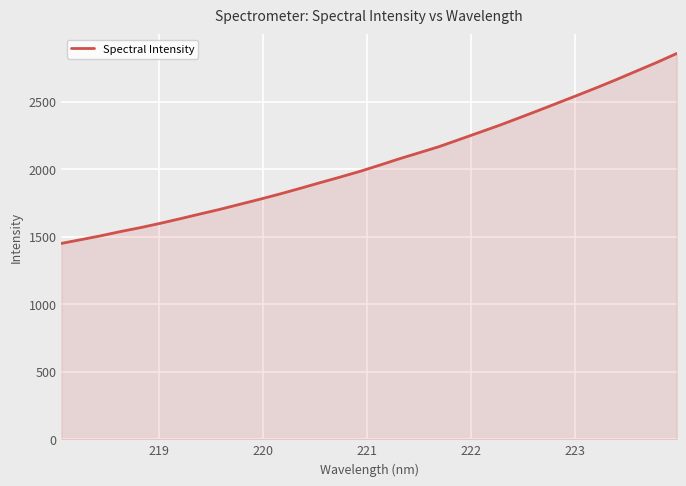

What is the smallest value displayed?

1450.8